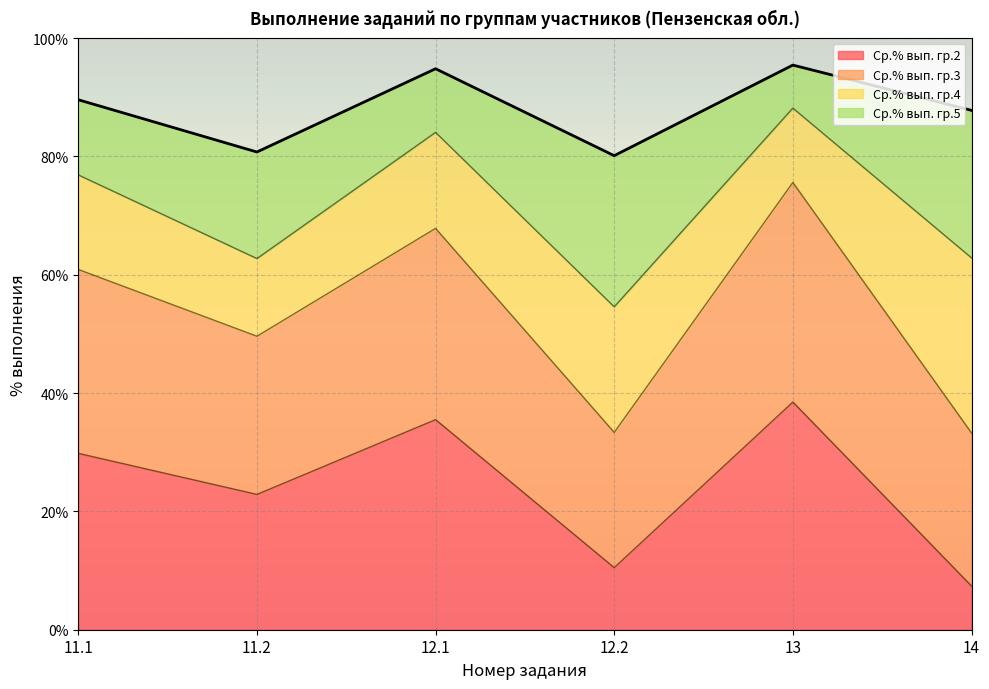

What is the average value of the Ср.% вып. гр.2 series?

24.1